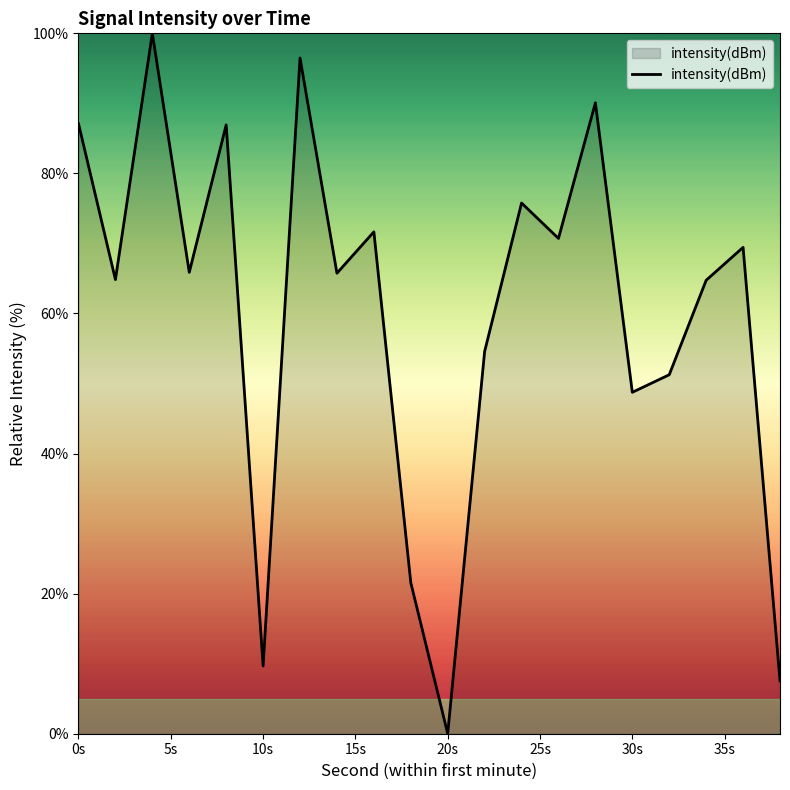

What is the maximum value shown in the chart?

100.0